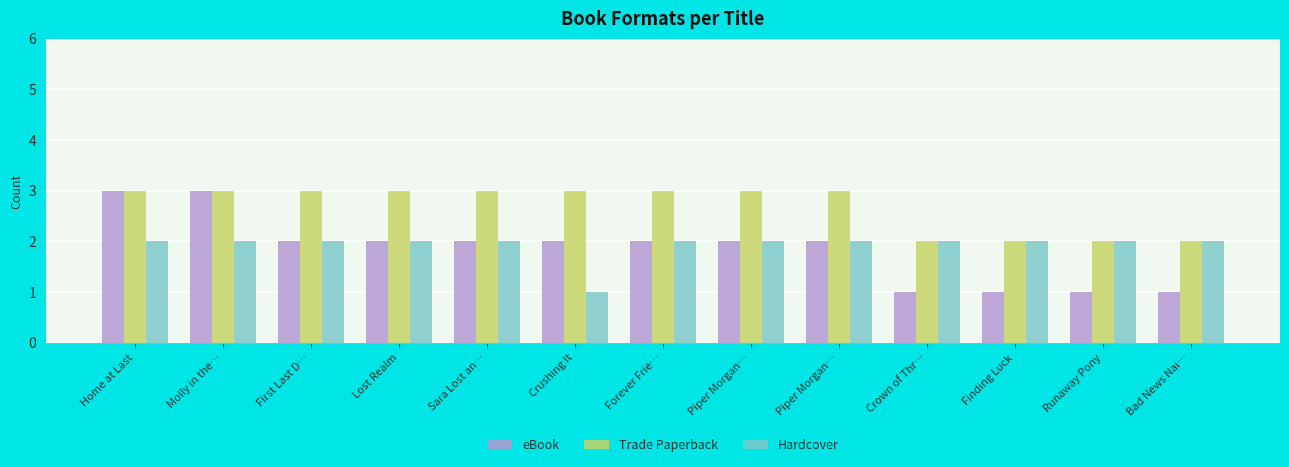

Read the eBook value at Lost Realm.

2